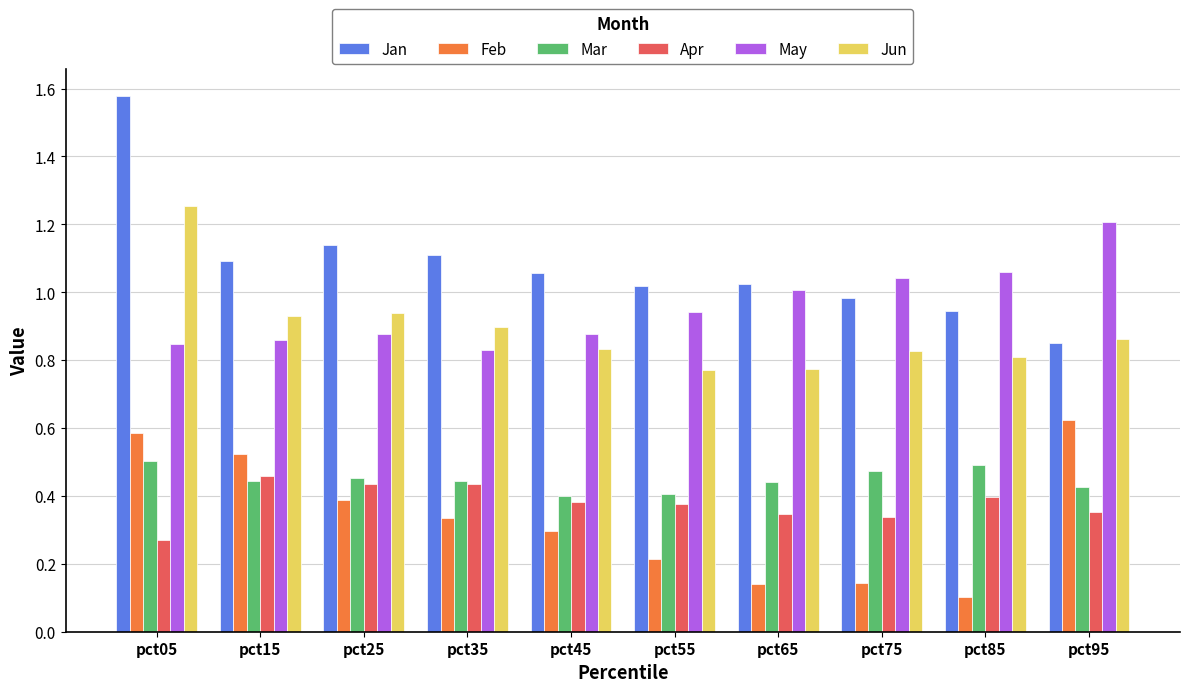

What are all the series names shown in the legend?

Jan, Feb, Mar, Apr, May, Jun